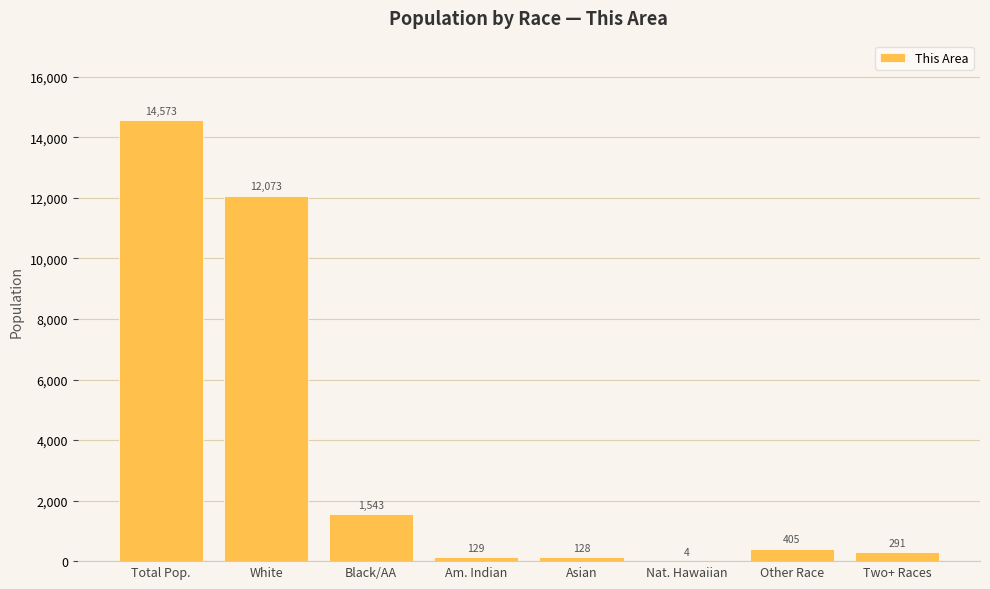

Reading left to right, transcribe all the data shown in this chart.

14573	12073	1543	129	128	4	405	291